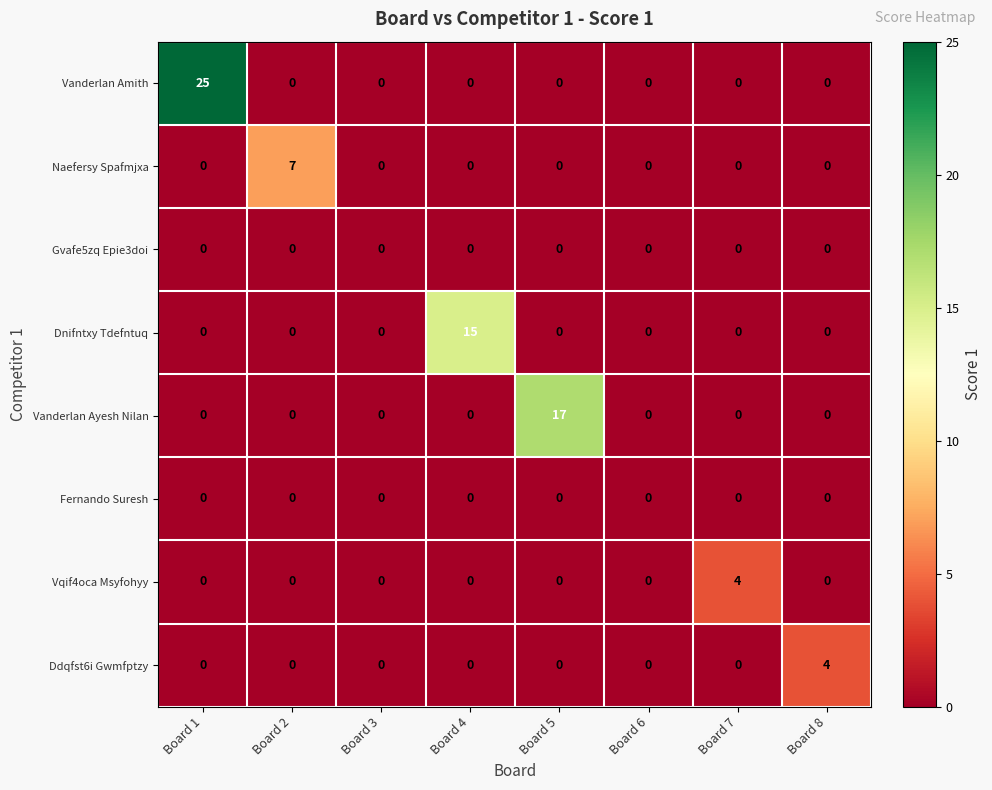

How many positive values does the Vanderlan Ayesh Nilan series have?

1